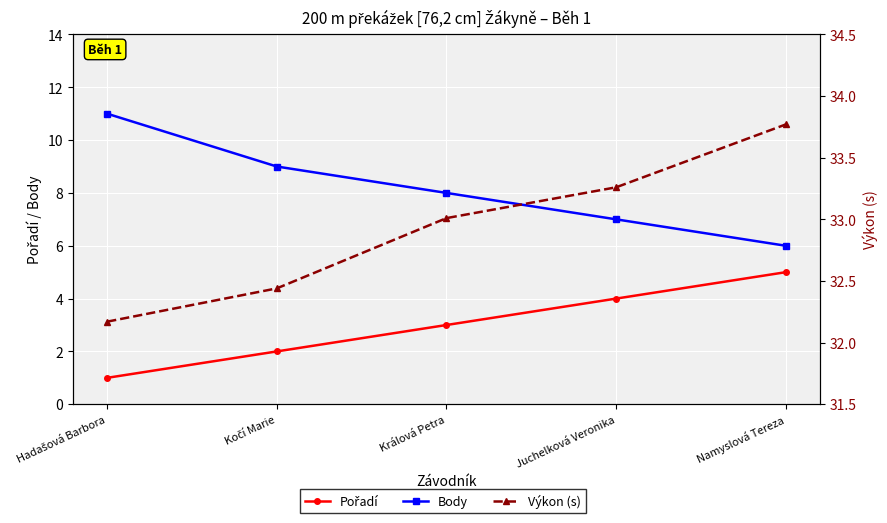

What value does the Pořadí series have at Namyslová Tereza?

5.0